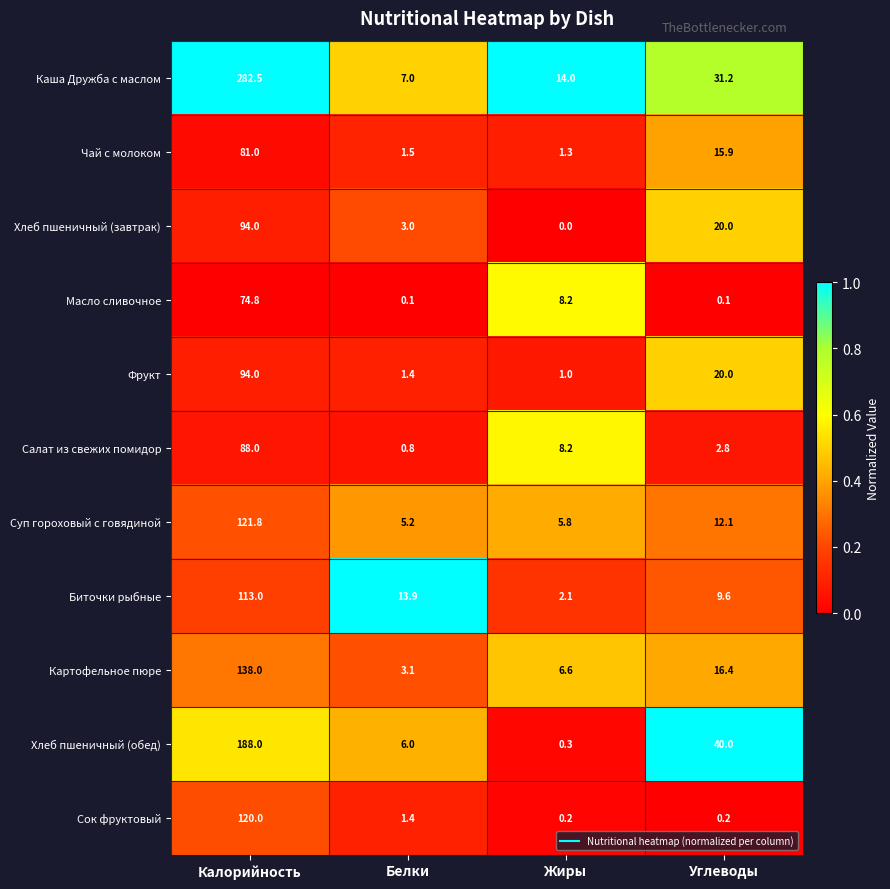

At which category is the sum across all series the highest?

Калорийность